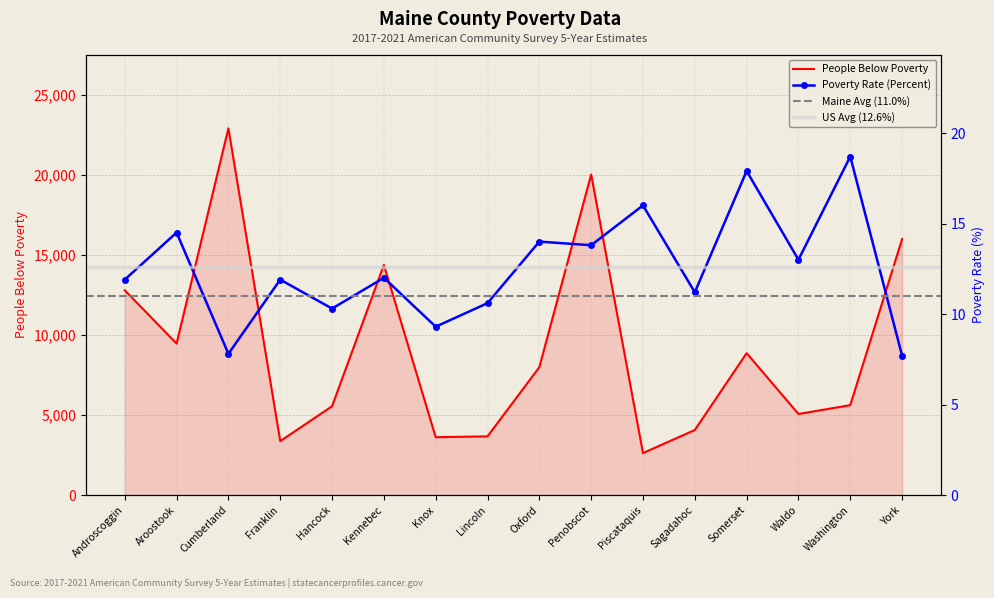

True or false: People Below Poverty has a value of 7990.0 at Oxford.

True